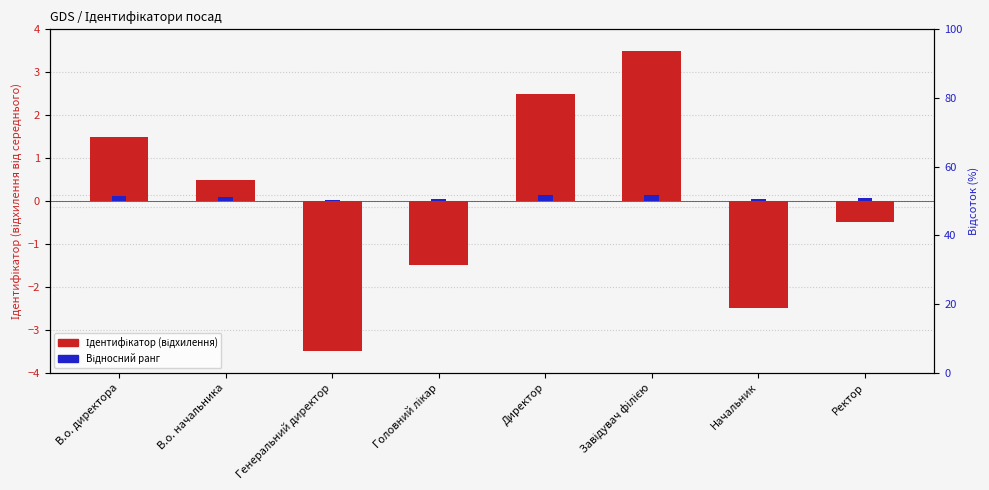

What are all the series names shown in the legend?

Ідентифікатор (відхилення), Відносний ранг